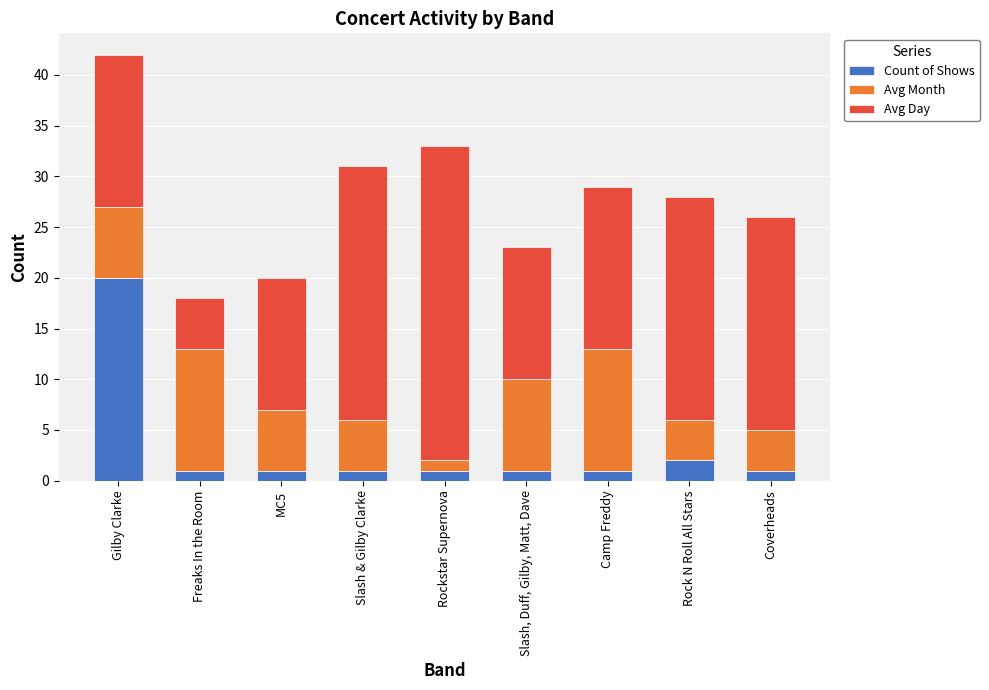

At which category is the sum across all series the highest?

Gilby Clarke